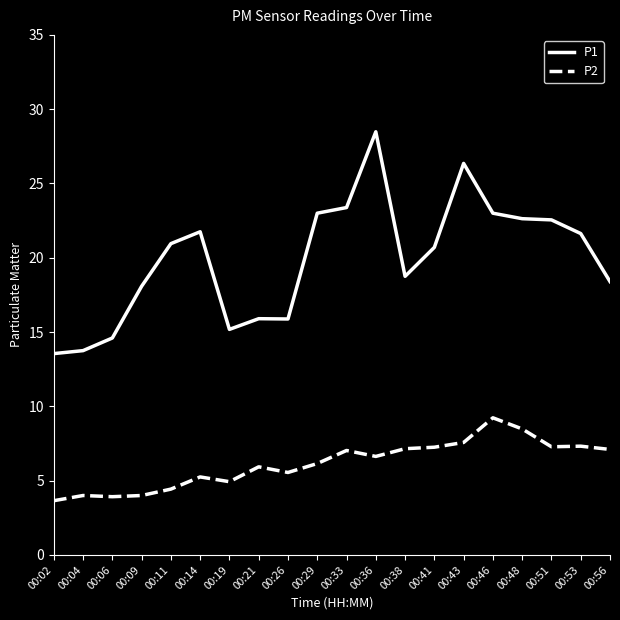

What are all the series names shown in the legend?

P1, P2